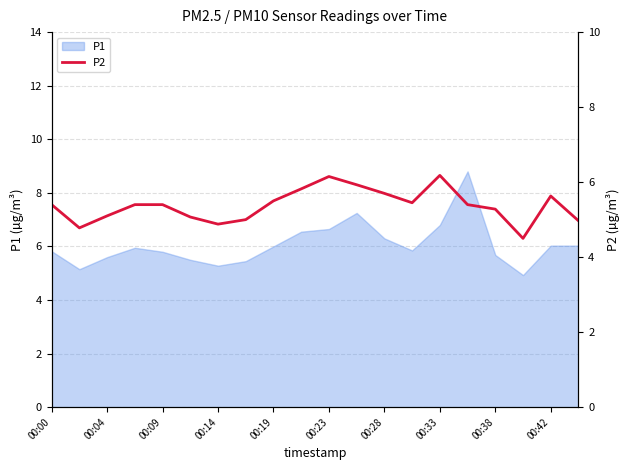

What is the sum of all values?

107.5